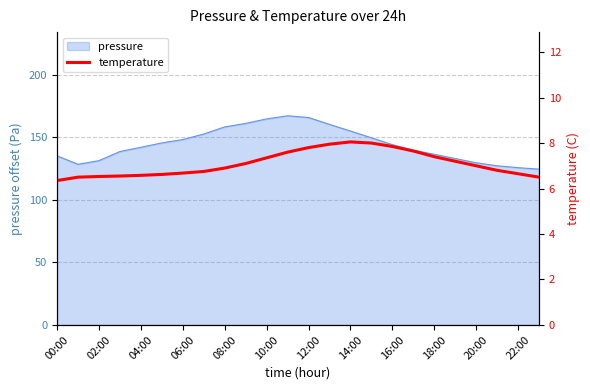

What is the smallest value displayed?

6.3